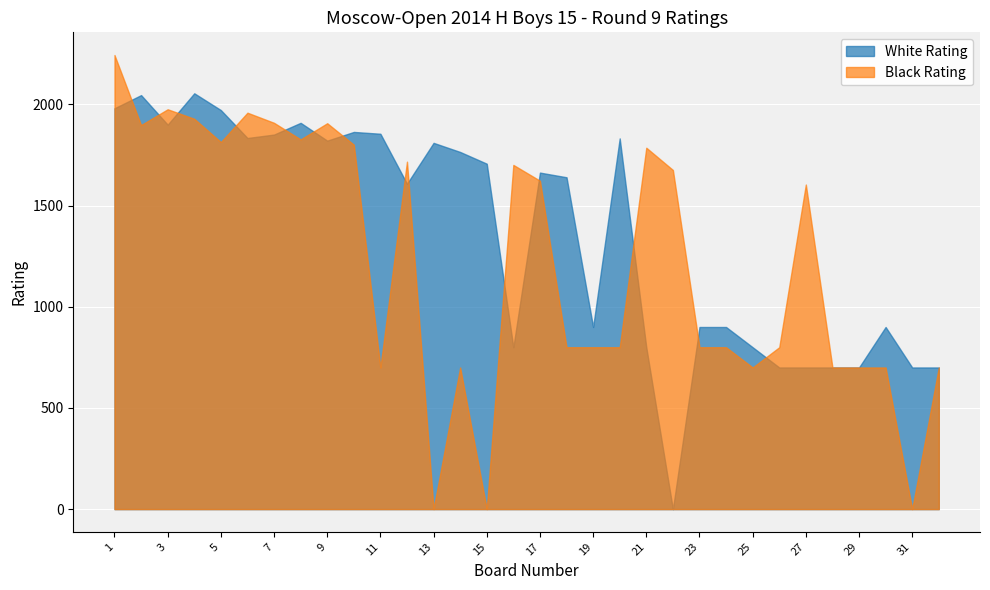

At which label does Black Rating first exceed 1604?

1